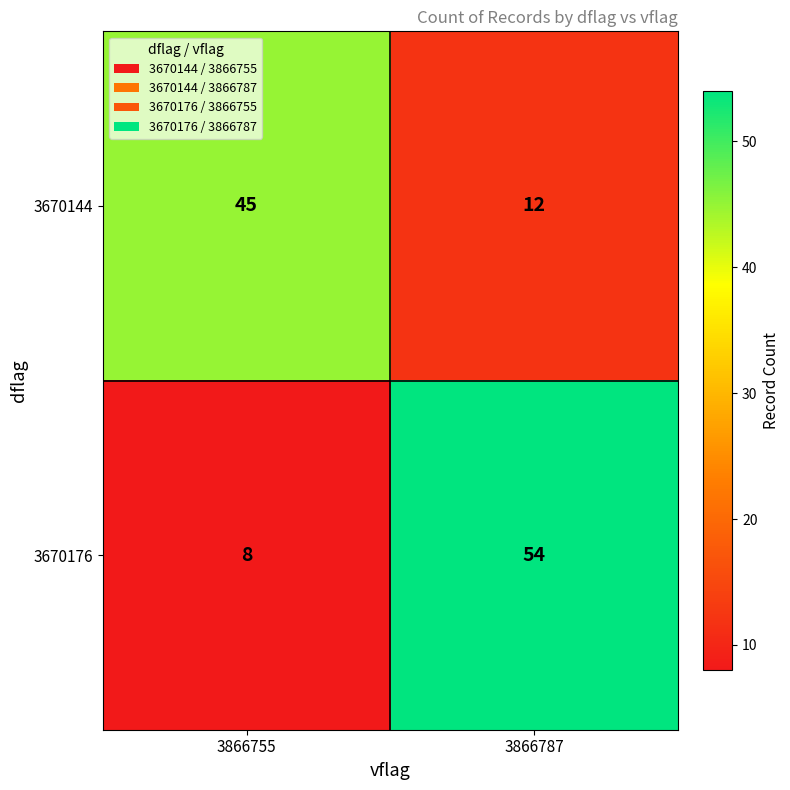

At 3866755, list the series in order from smallest to largest.

3670176, 3670144